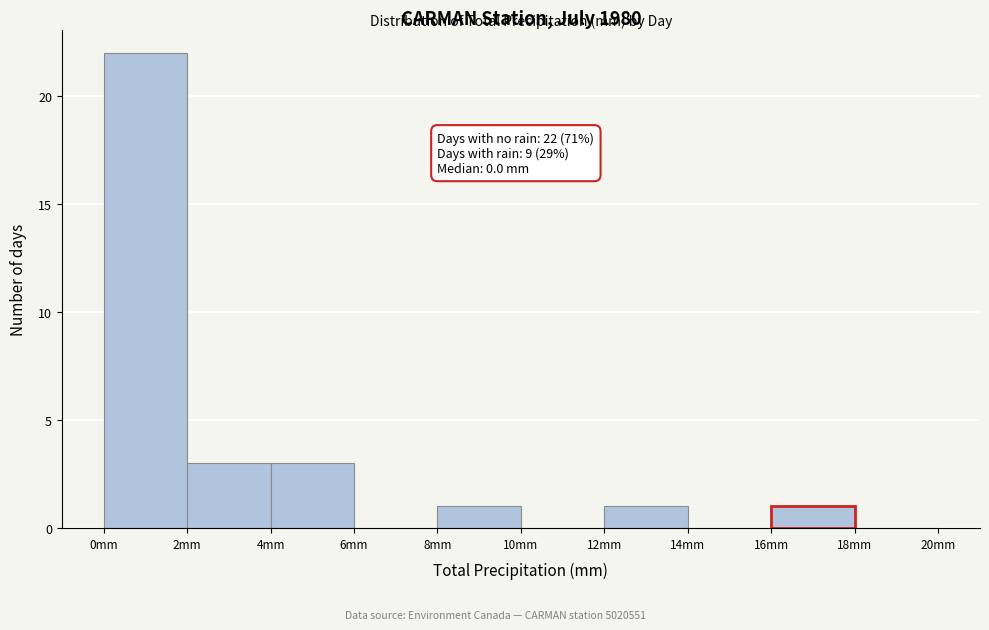

Over which range of the x-axis is the bar tallest?

0 to 2